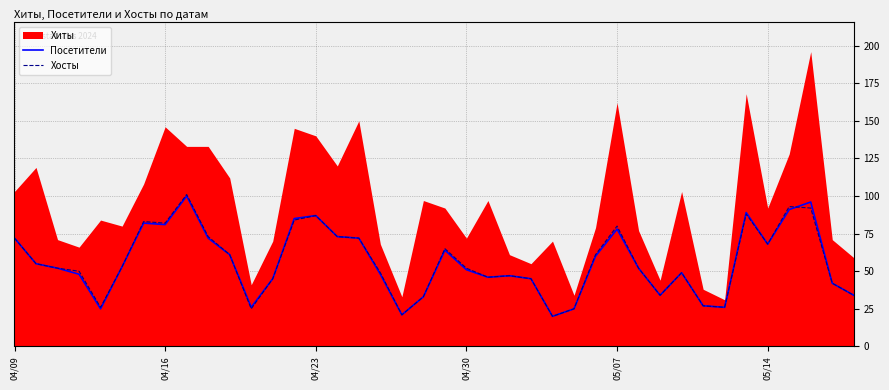

What is the highest value of the Посетители series?

100